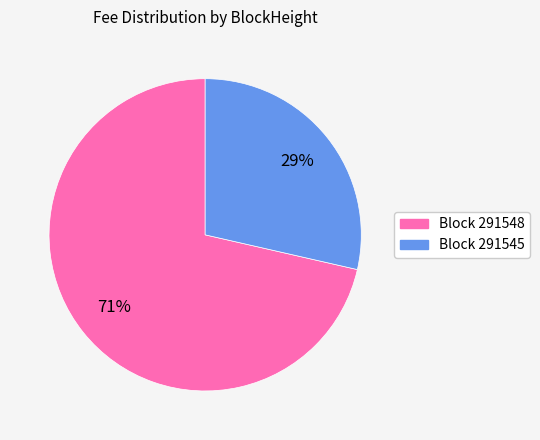

How many slices are in this pie chart?

2